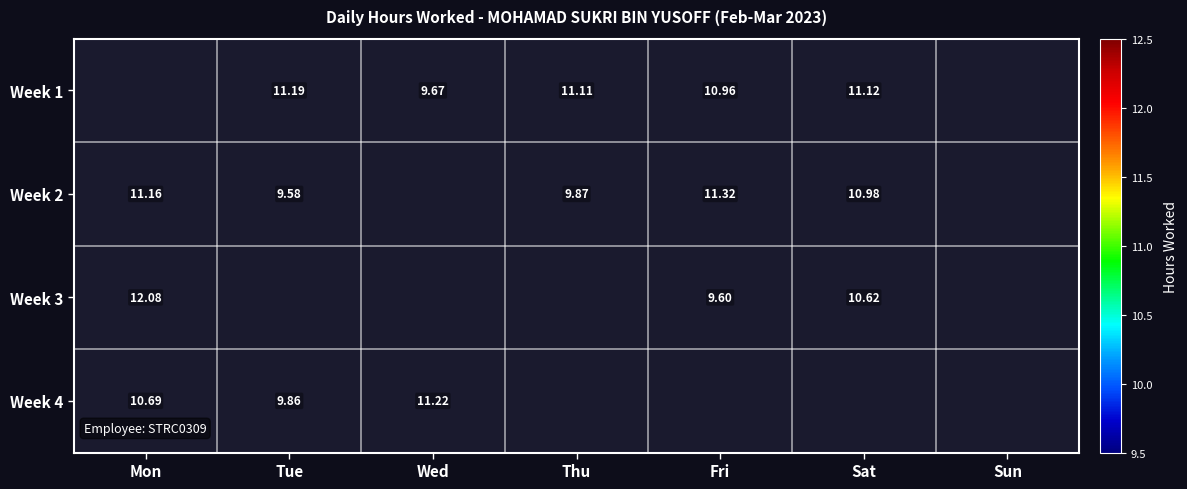

Is the value of Week 4 at Tue greater than the value of Week 2 at Sat?

No